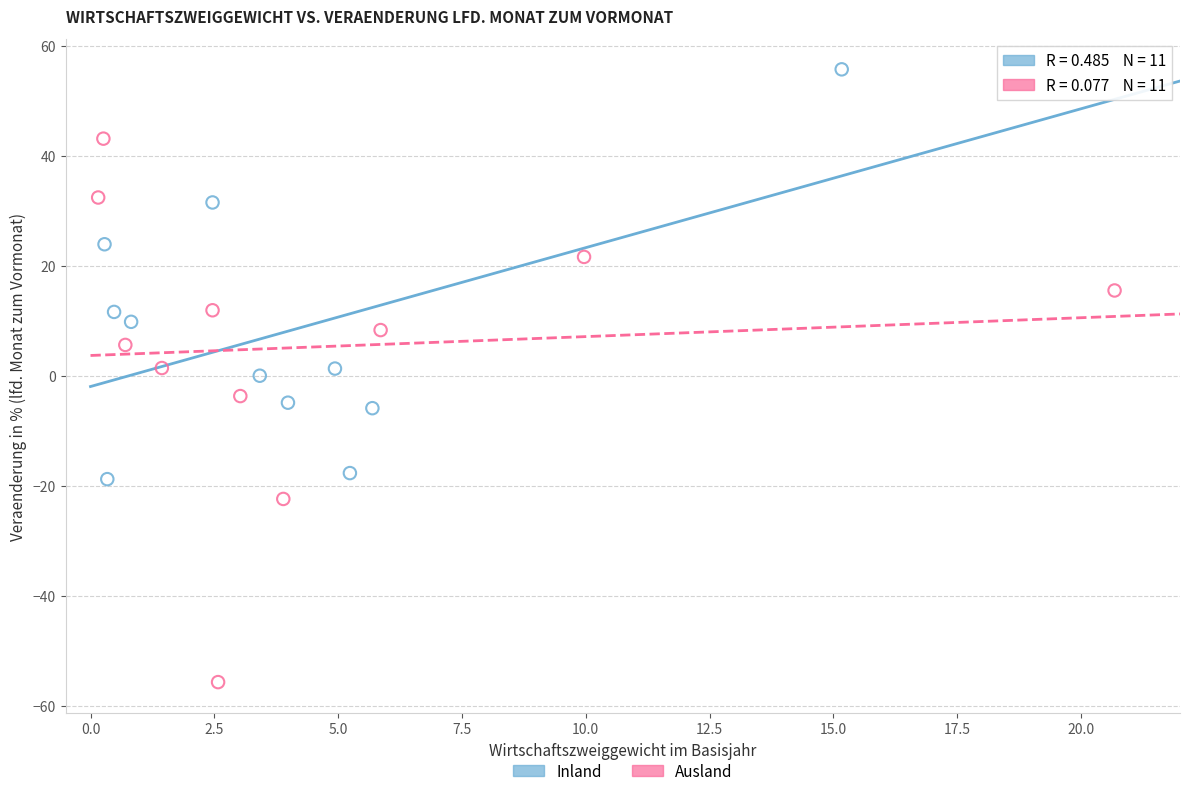

Which series reaches the minimum Y coordinate?

Ausland